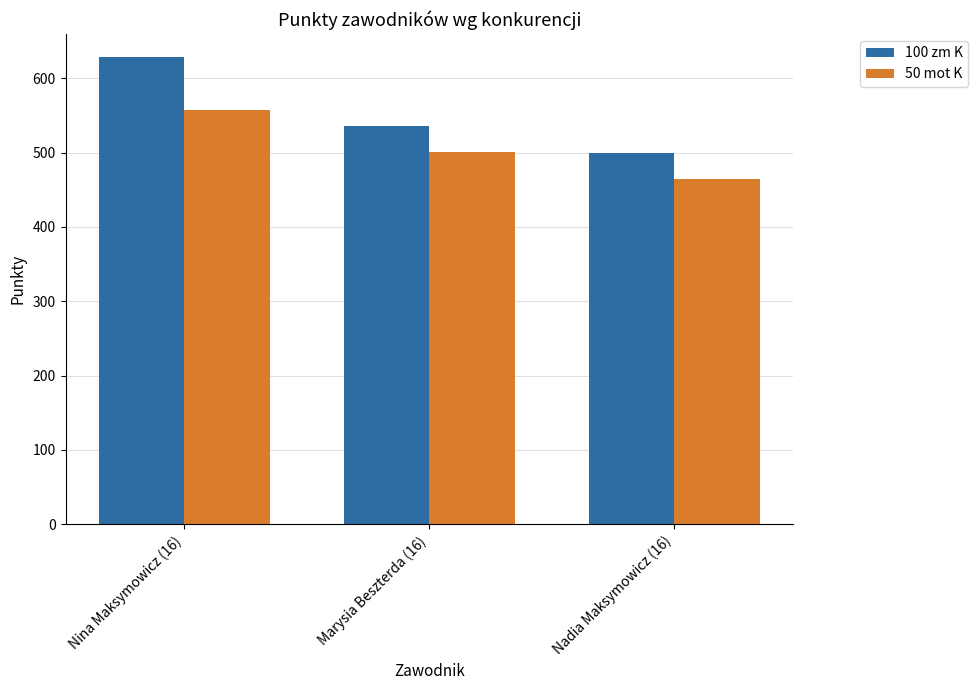

Which series has the largest total across all categories?

100 zm K